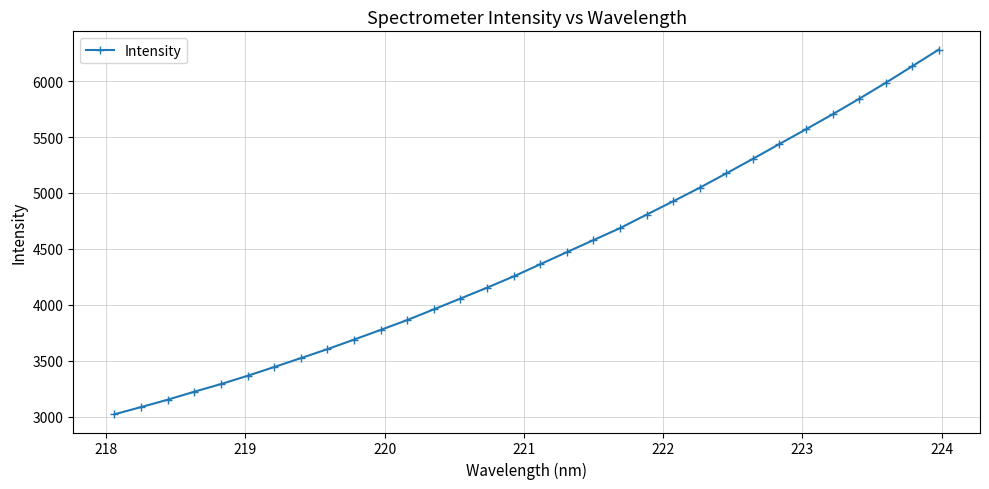

What is the value of the 9th point from the left?

3604.2